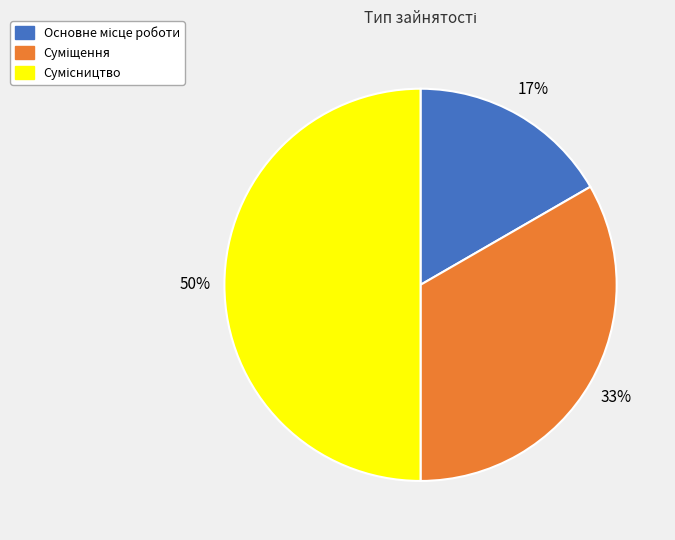

To the nearest percent, what is the average slice percentage?

33%